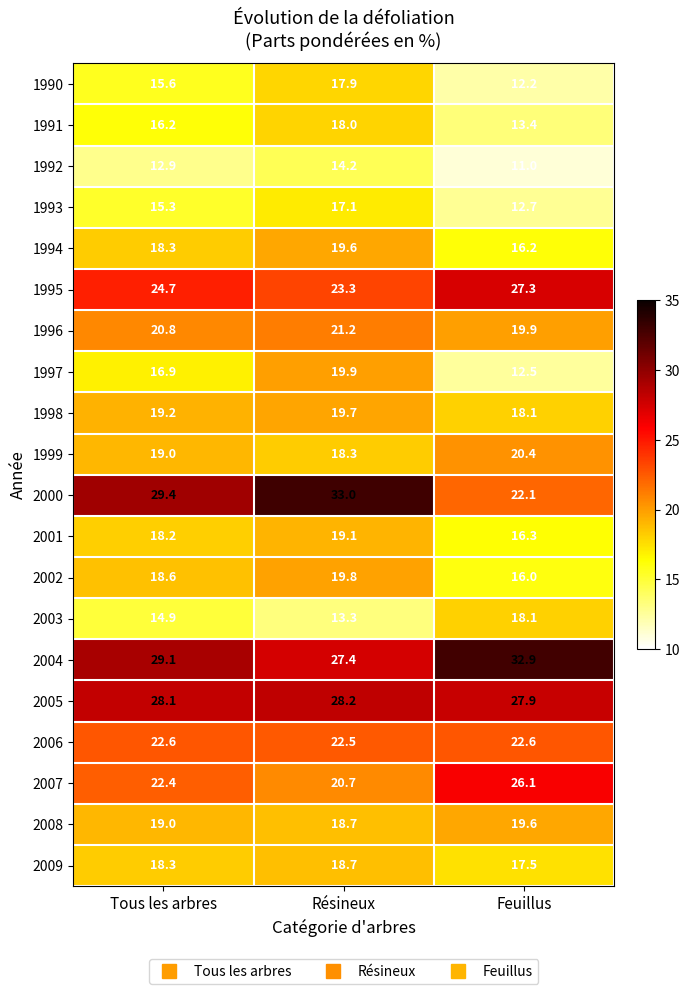

Rank the categories by 1998 value from lowest to highest.

Feuillus, Tous les arbres, Résineux